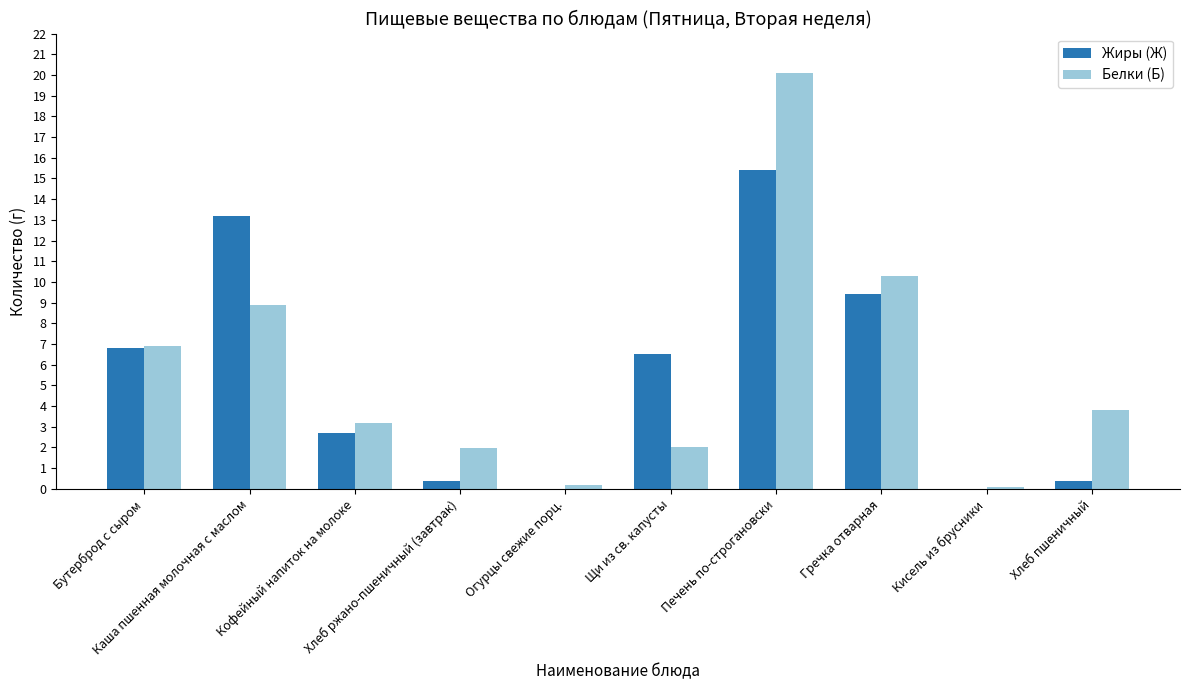

What is the sum of all Жиры (Ж) values?

54.8